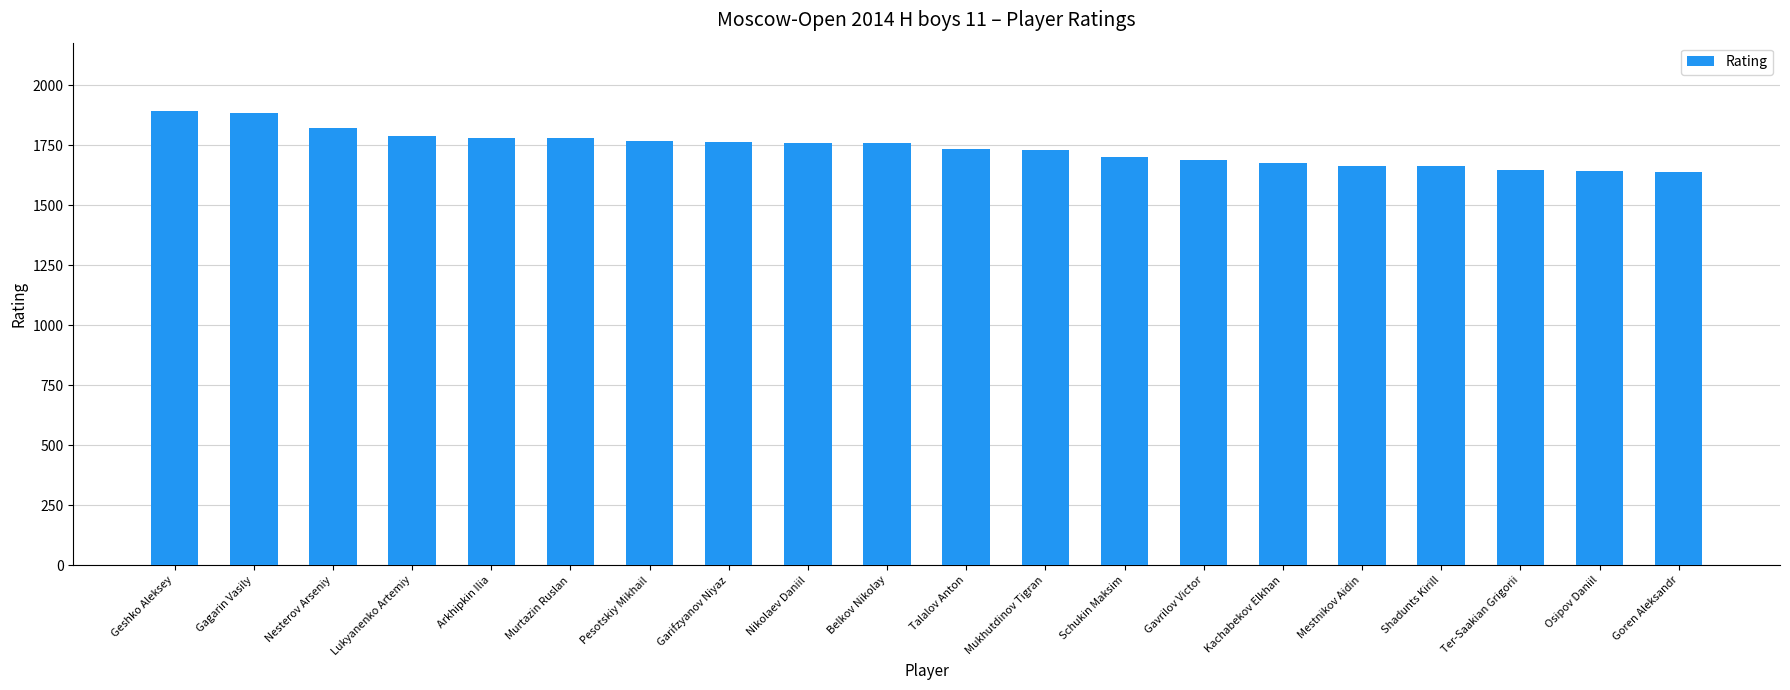

The chart shows a value of 1703 at Schukin Maksim. True or false?

True